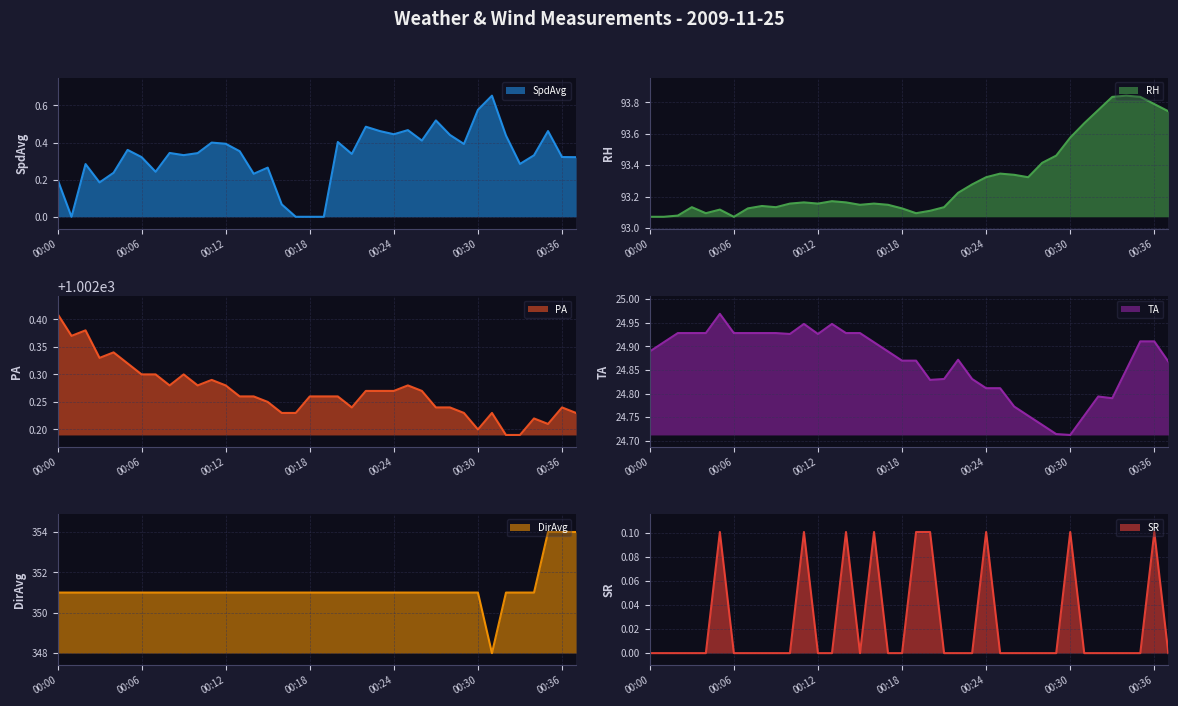

At which category does SpdAvg reach its first local valley?

00:01